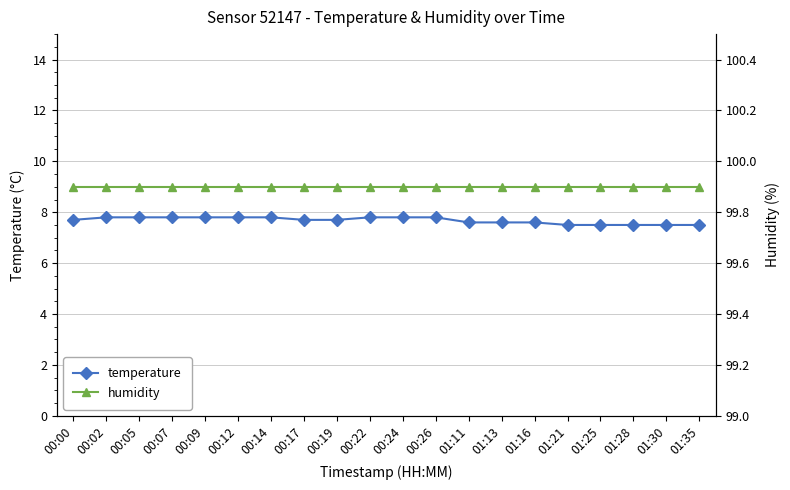

How many lines are shown in the chart?

2